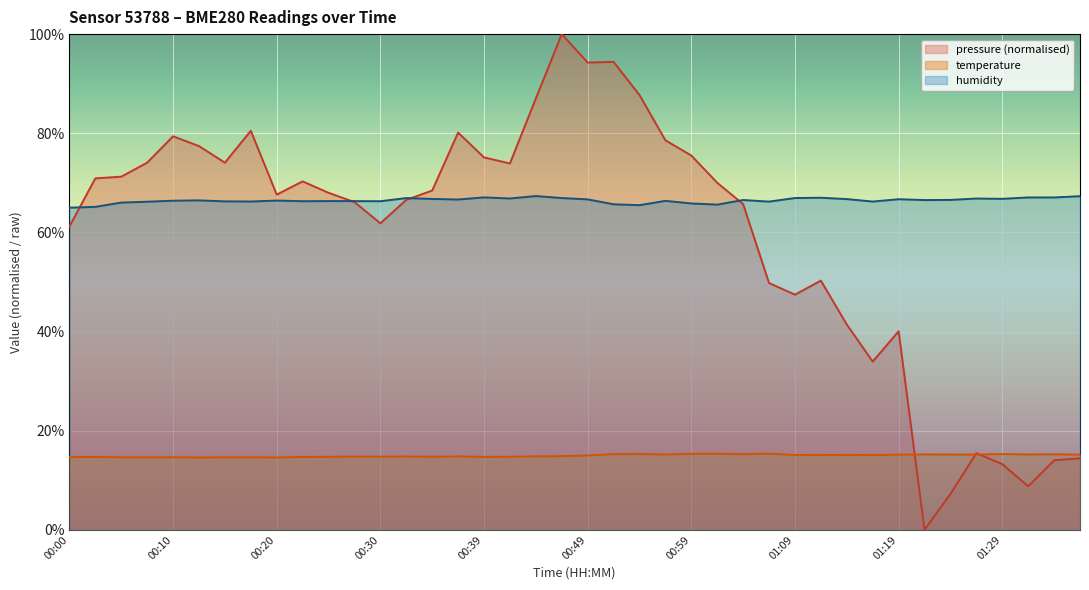

At which label does temperature reach its minimum?

00:12